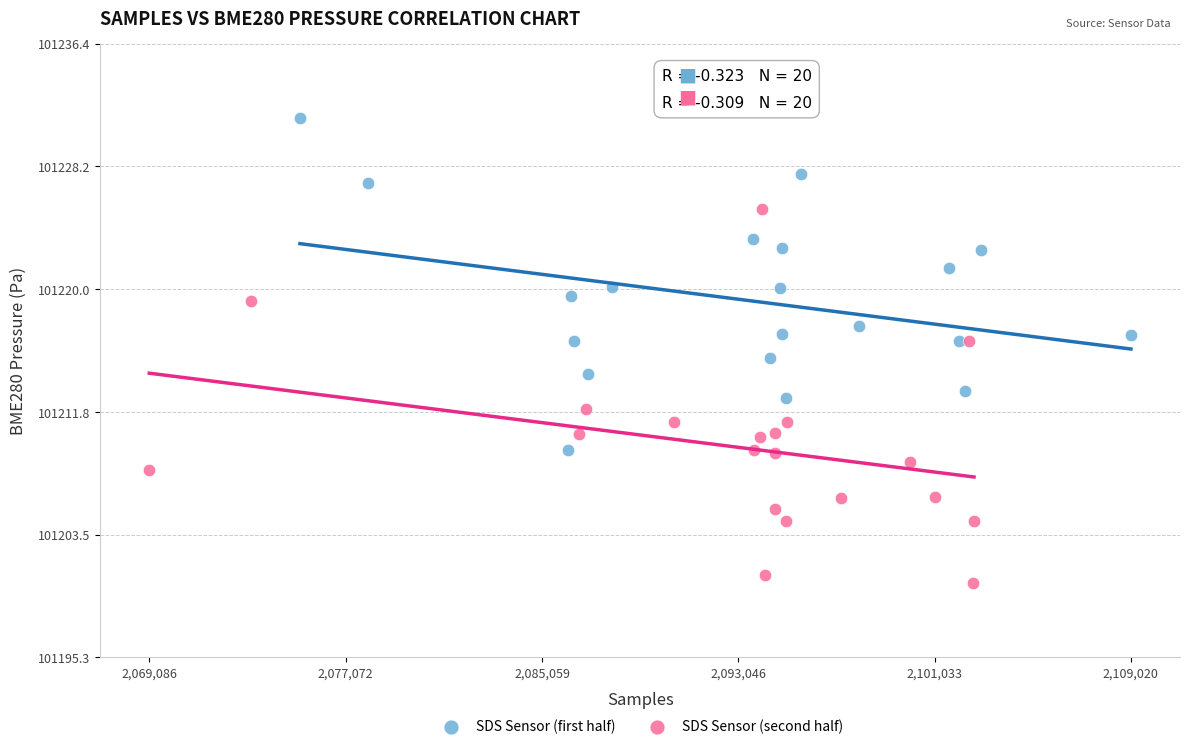

Which series has the largest Y range (max minus min)?

SDS Sensor (second half)